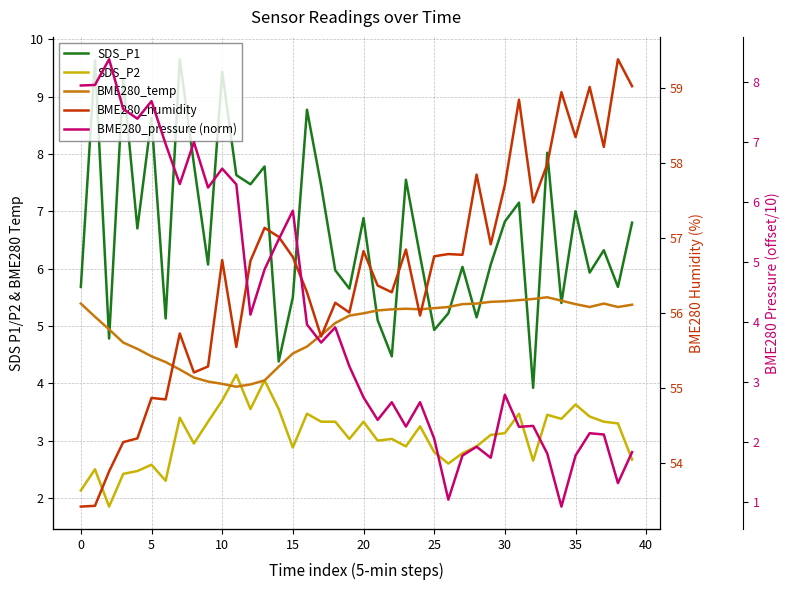

How many data points in BME280_pressure (norm) are less than 3?

20